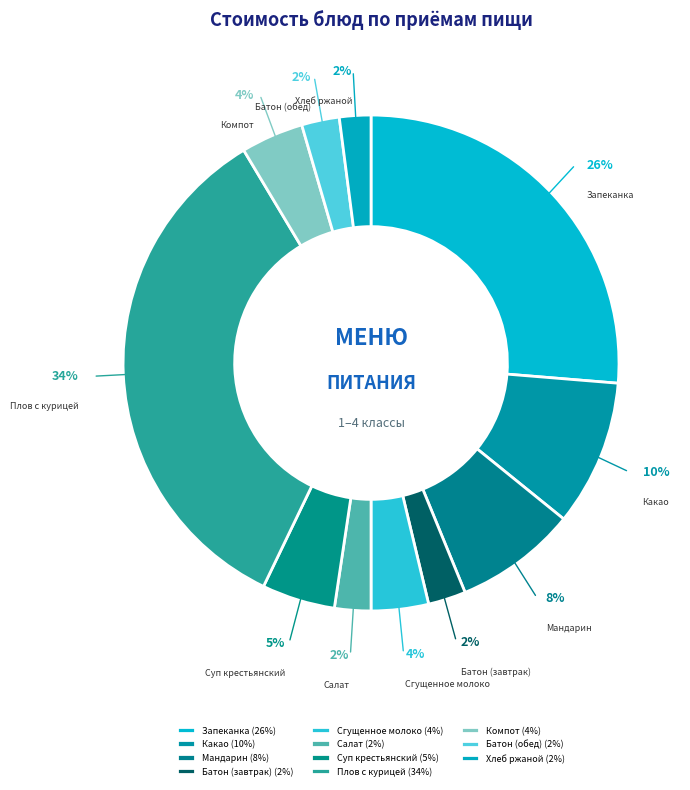

The Суп крестьянский slice represents 5% of the pie. True or false?

True